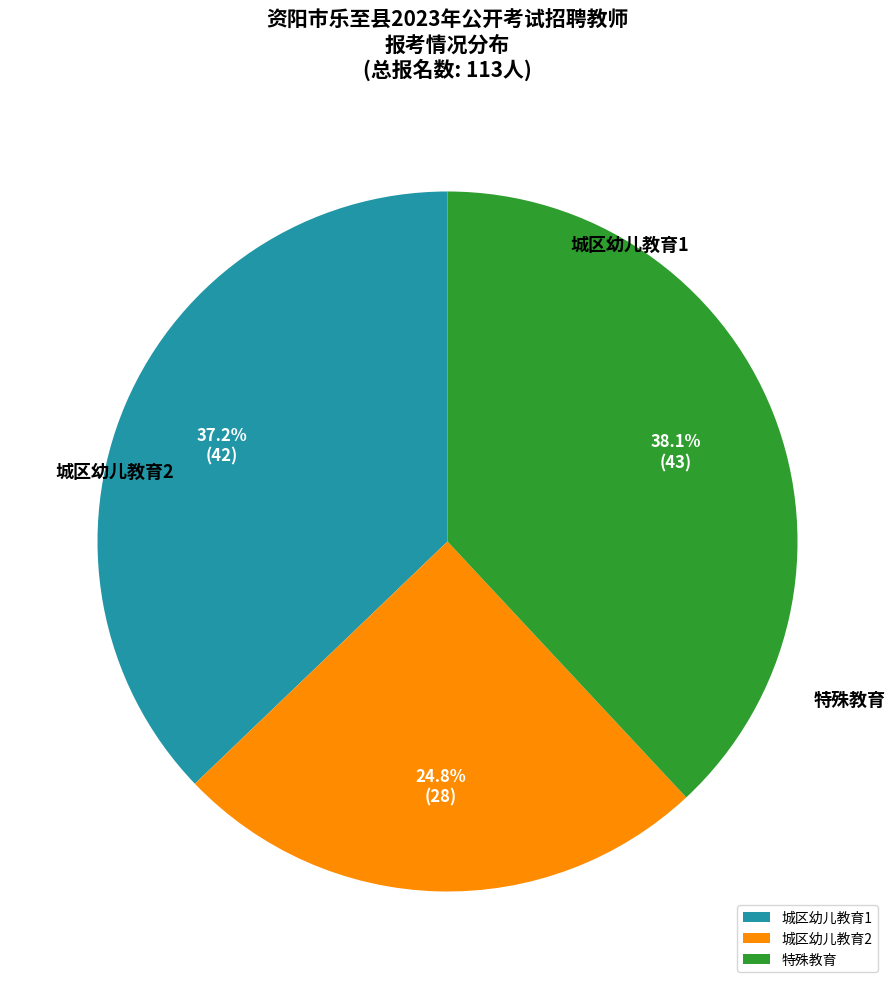

To the nearest percent, what is the average slice percentage?

33%